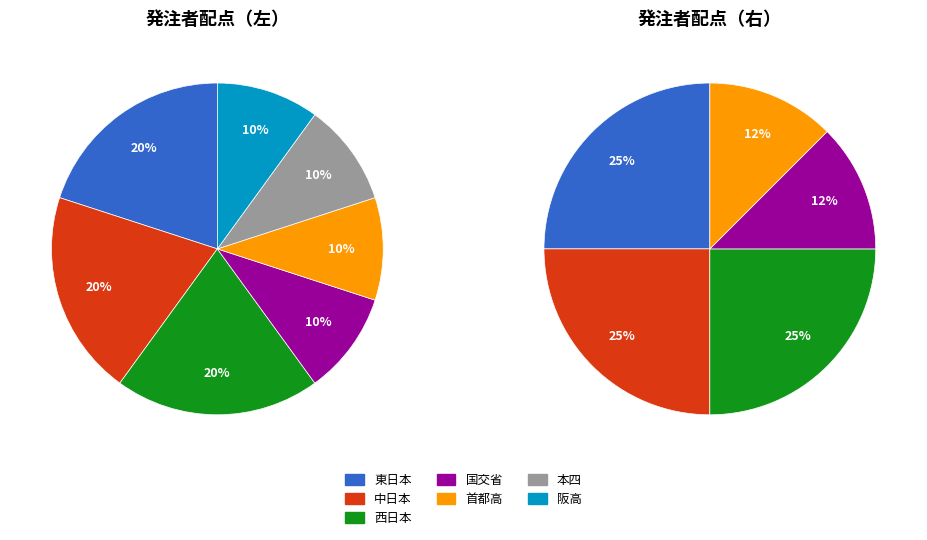

What percentage is the 阪高 slice, to the nearest percent?

10%